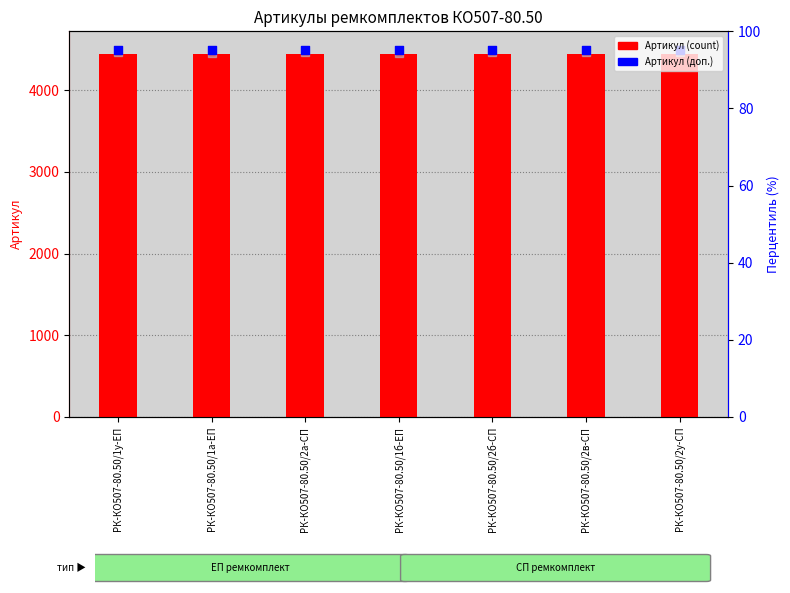

Which series has the largest Y range (max minus min)?

Артикул